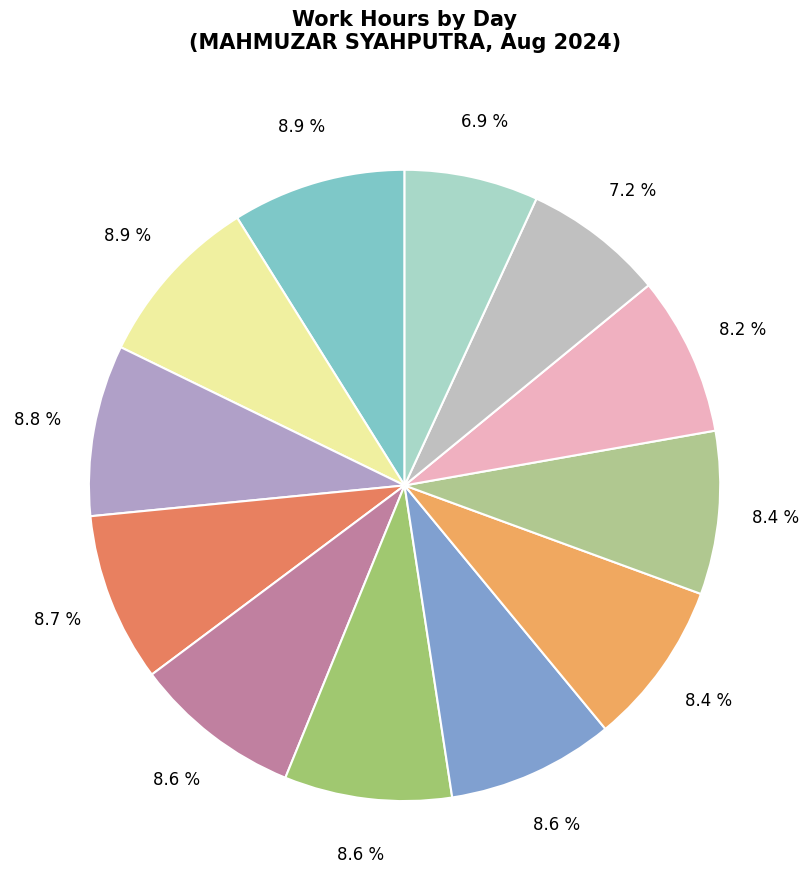

How many segments does this pie chart have?

12